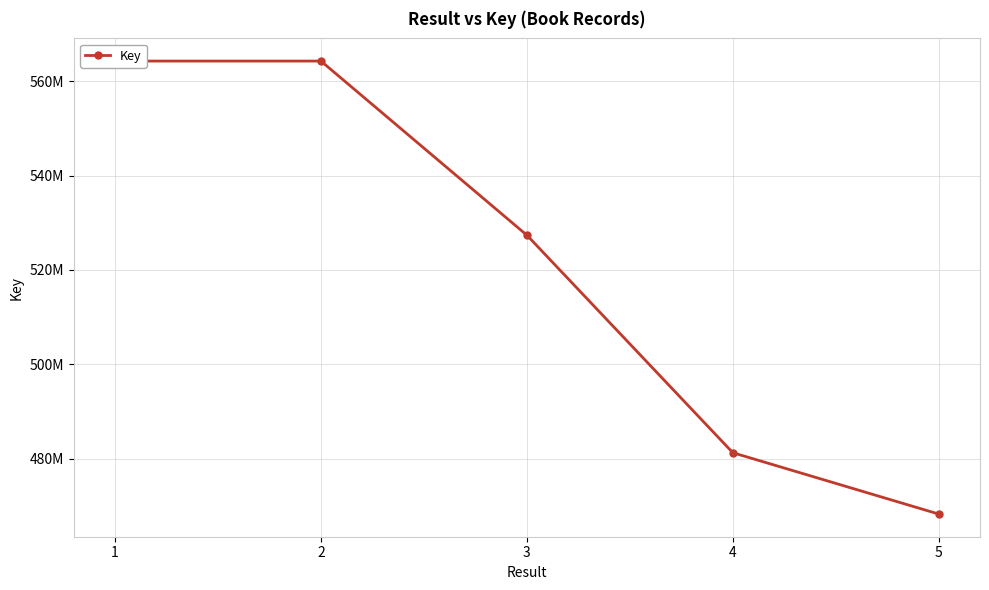

What is the approximate value at 5, to the nearest 10?

468277760